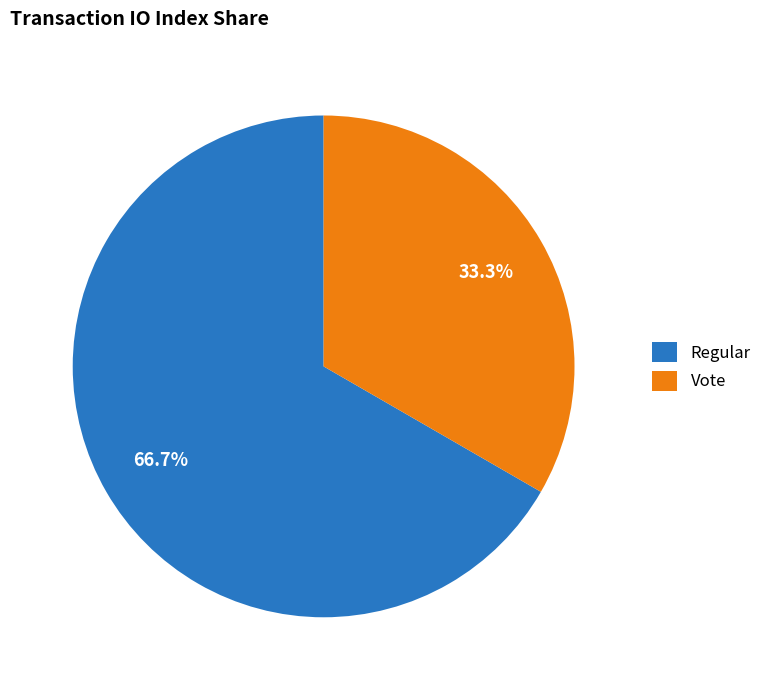

What percentage is the Regular slice, to the nearest percent?

67%